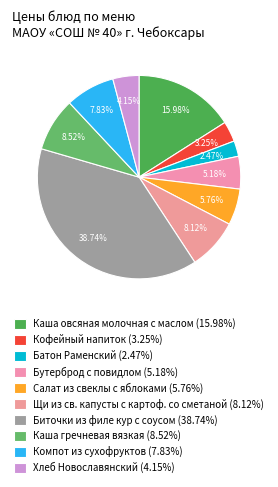

Is there any slice that represents more than half of the pie?

No